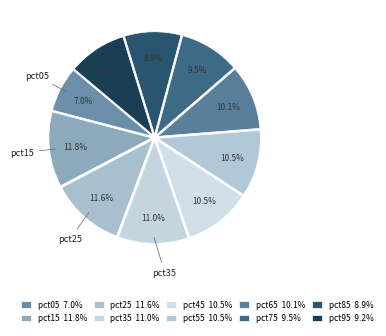

Is it true that pct55 is 22% of the pie?

False